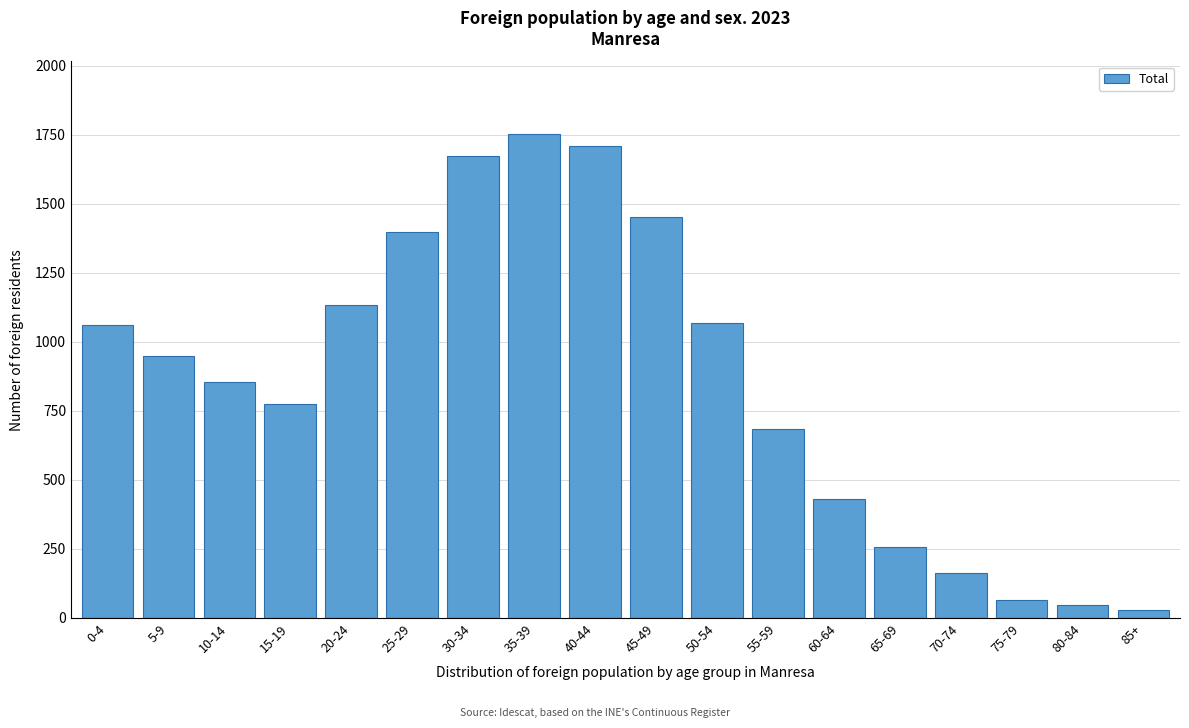

Reading right to left, transcribe all the data shown in this chart.

85+=29	80-84=47	75-79=65	70-74=164	65-69=256	60-64=431	55-59=684	50-54=1070	45-49=1454	40-44=1710	35-39=1753	30-34=1675	25-29=1398	20-24=1133	15-19=775	10-14=856	5-9=948	0-4=1060